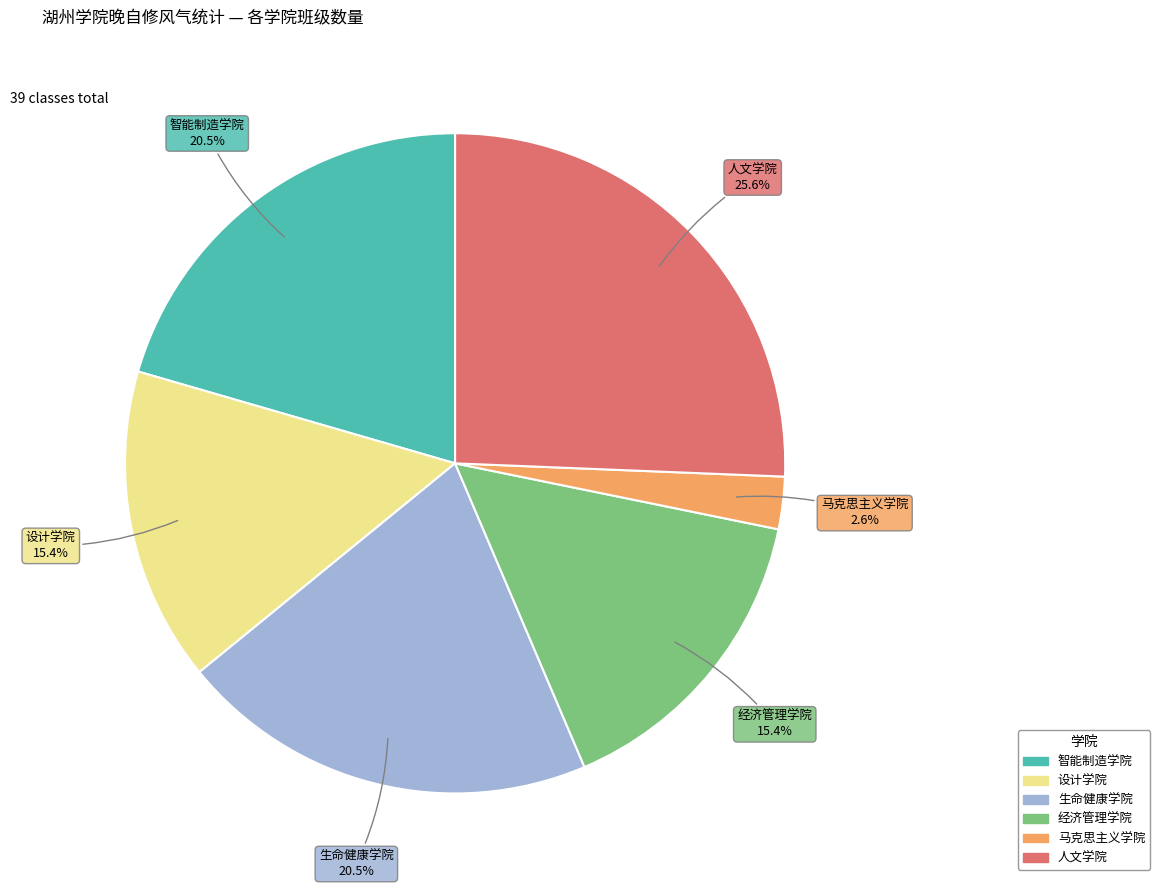

To the nearest percent, what is the average slice percentage?

17%